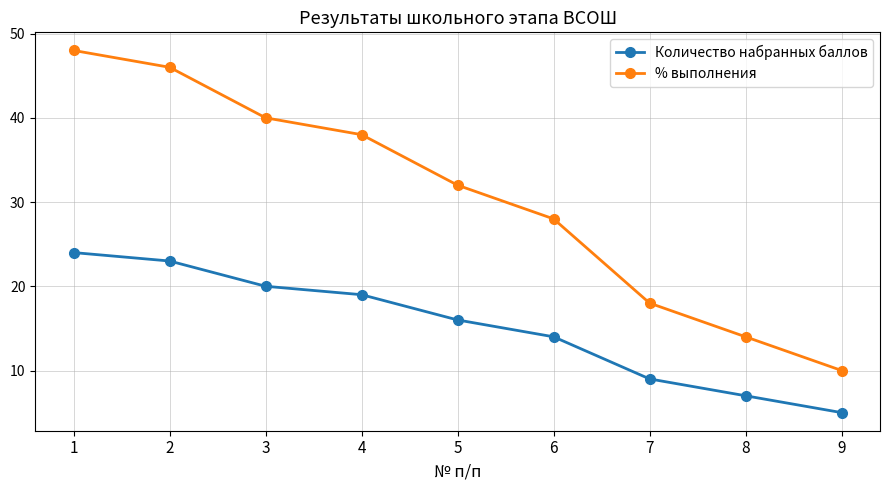

Does the chart display data point markers on the line(s)?

Yes